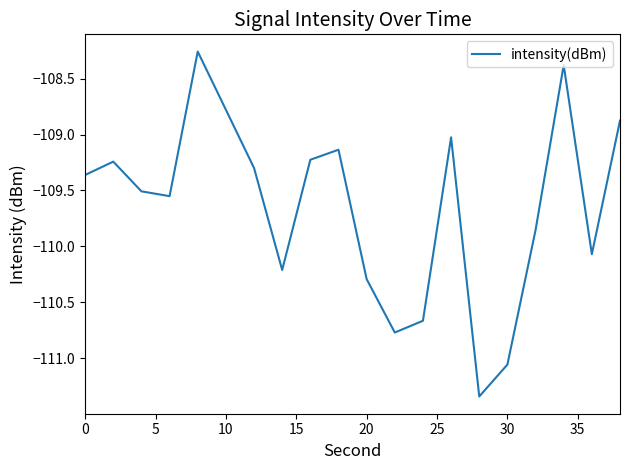

Is this an area chart (filled region under the line)?

No